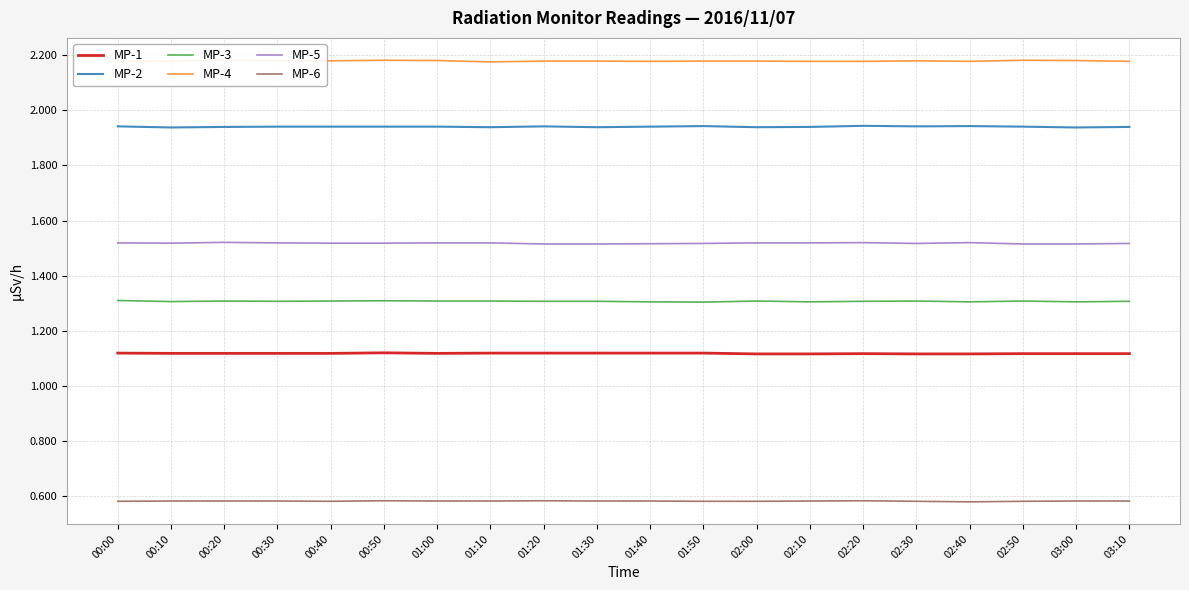

What is the minimum value for MP-2?

1.9